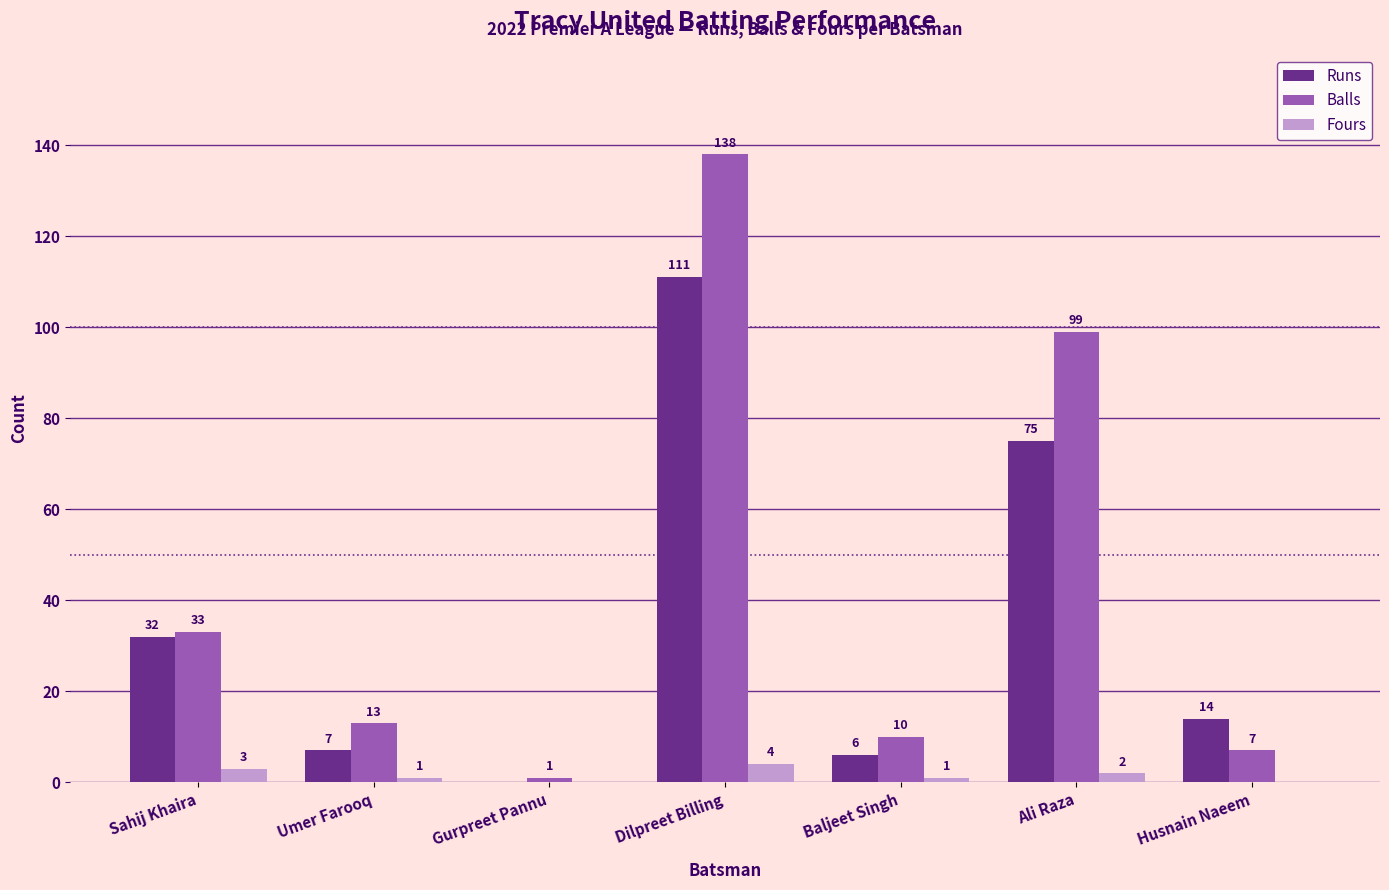

At which category is the sum across all series the highest?

Dilpreet Billing